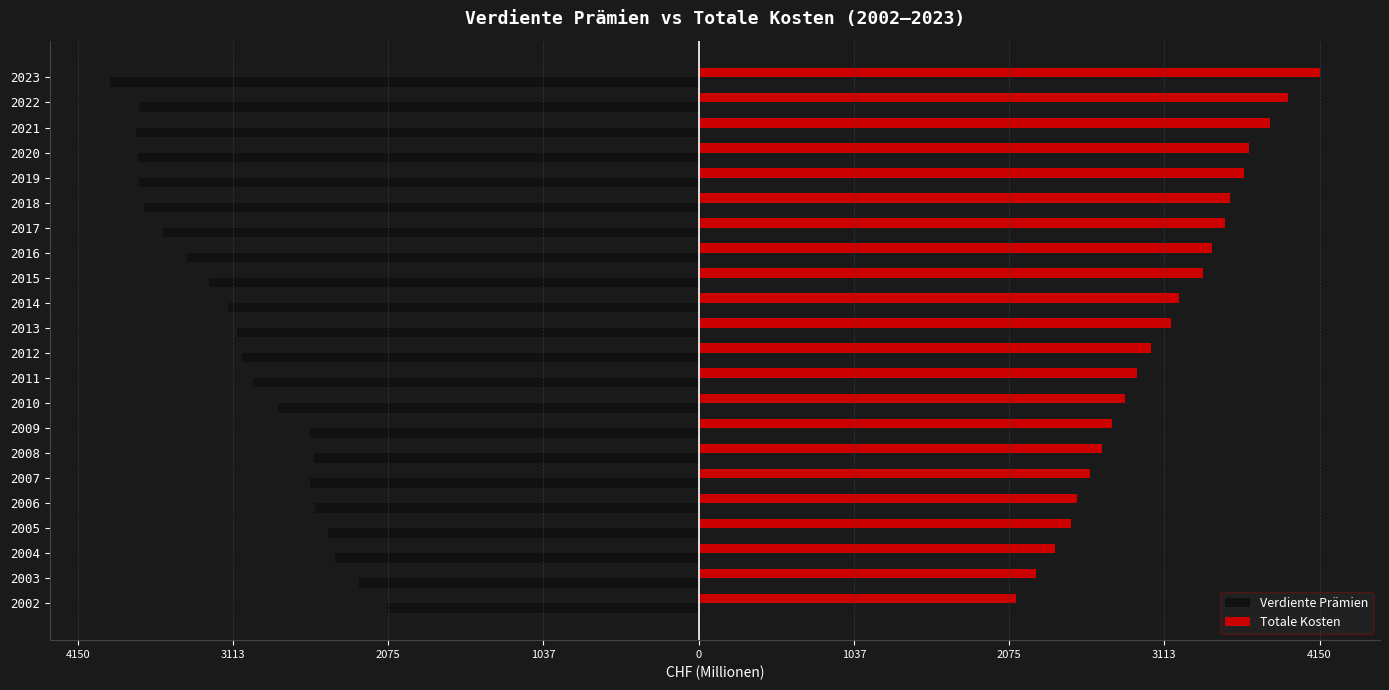

What is the difference between the maximum and second lowest values in the Verdiente Prämien series?

1677.2